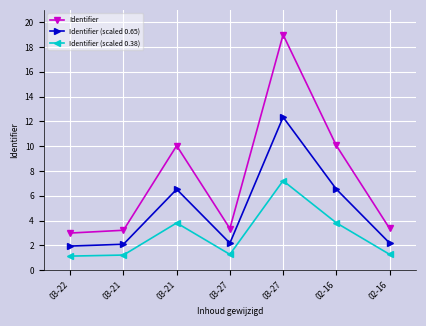

Reading right to left, what are all the values shown in this chart?

Identifier: 3.4	10.1	19.0	3.4	10.0	3.2	3.0
Identifier (scaled 0.65): 2.2	6.5	12.3	2.2	6.5	2.1	2.0
Identifier (scaled 0.38): 1.3	3.8	7.2	1.3	3.8	1.2	1.1